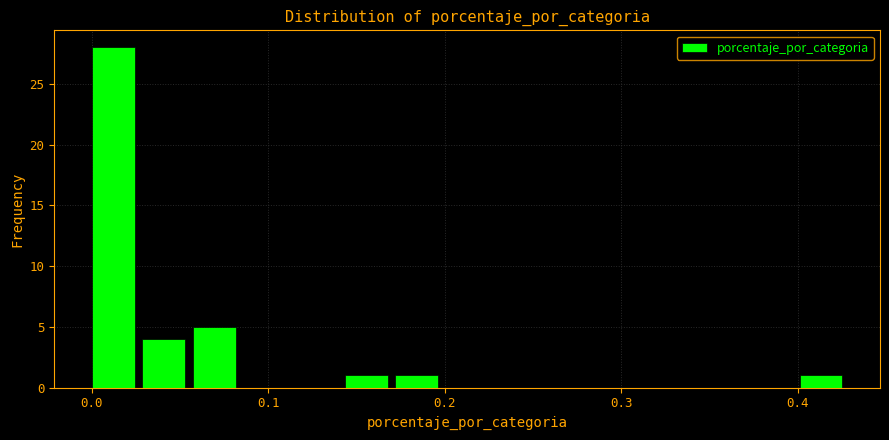

Around what value on the x-axis is the tallest bar? Give the approximate position of its centre, as read against the axis.

0.01